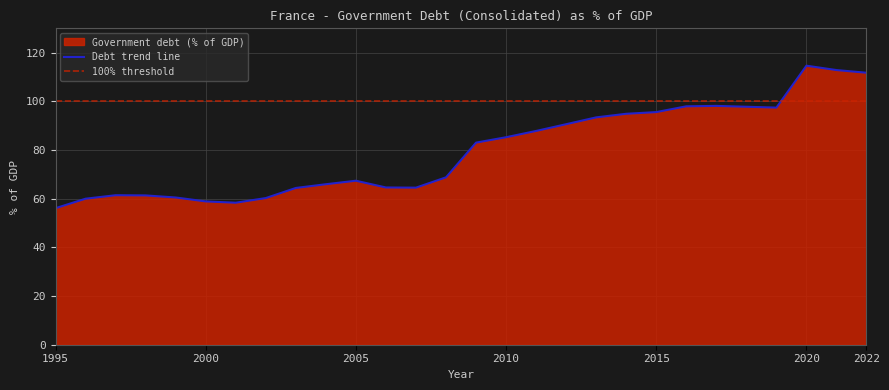

What is the change in value from 1996 to 2004?

+5.9